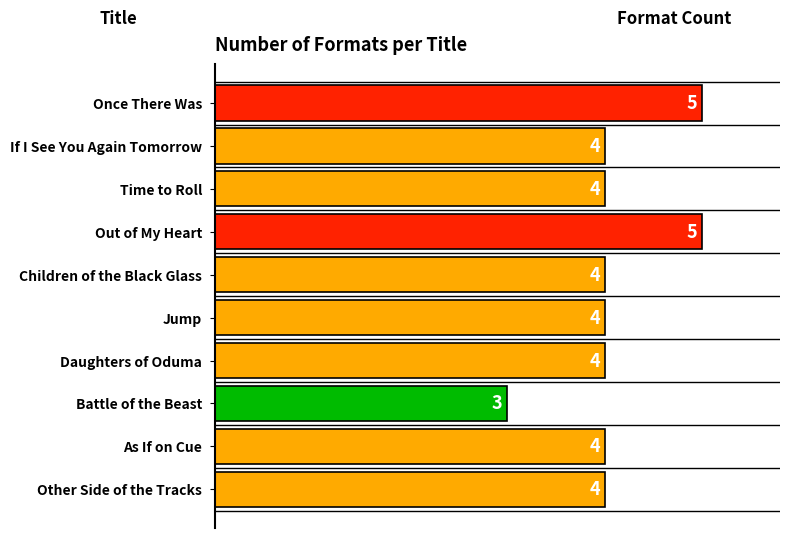

Reading top to bottom, extract all data points from this chart.

Once There Was=5	If I See You Again Tomorrow=4	Time to Roll=4	Out of My Heart=5	Children of the Black Glass=4	Jump=4	Daughters of Oduma=4	Battle of the Beast=3	As If on Cue=4	Other Side of the Tracks=4